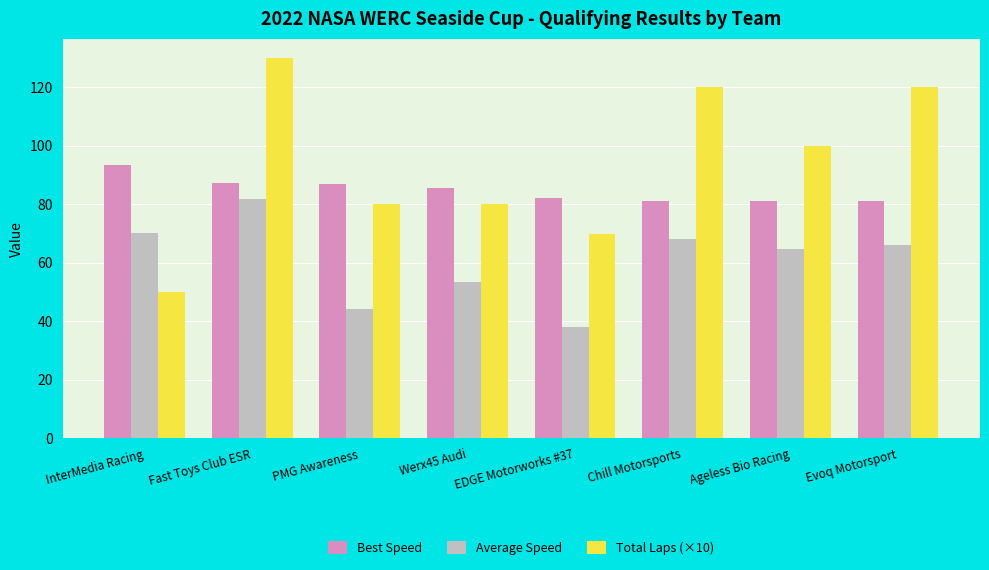

At which category is the sum across all series the highest?

Fast Toys Club ESR